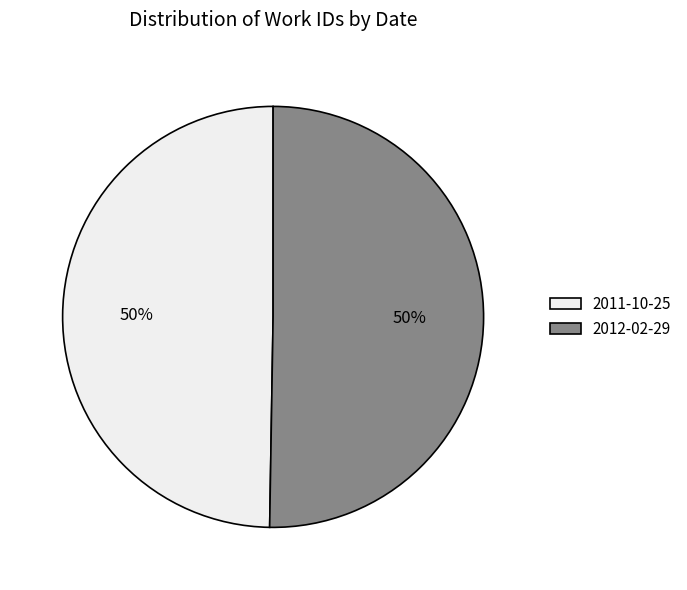

How many segments does this pie chart have?

2